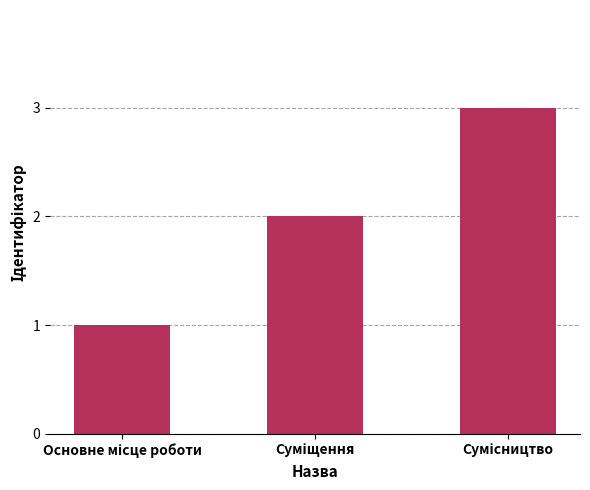

What is the maximum value shown in the chart?

3